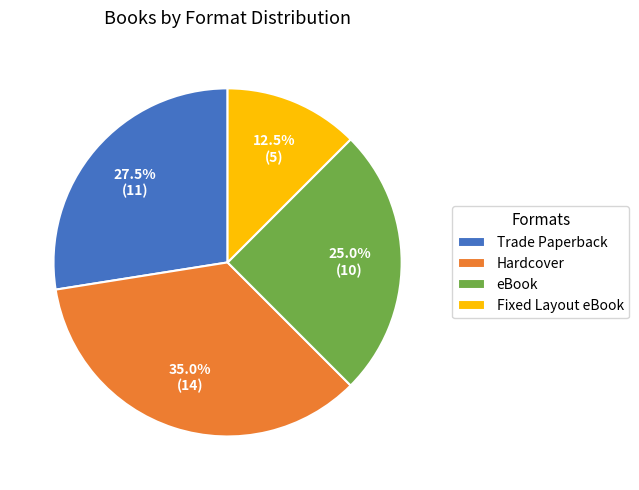

What percentage is NOT represented by eBook?

75.0%